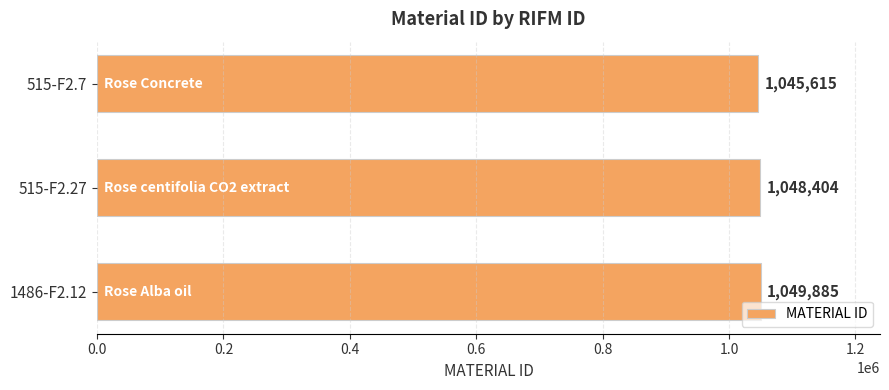

List the labels in order of value, smallest first.

515-F2.7, 515-F2.27, 1486-F2.12